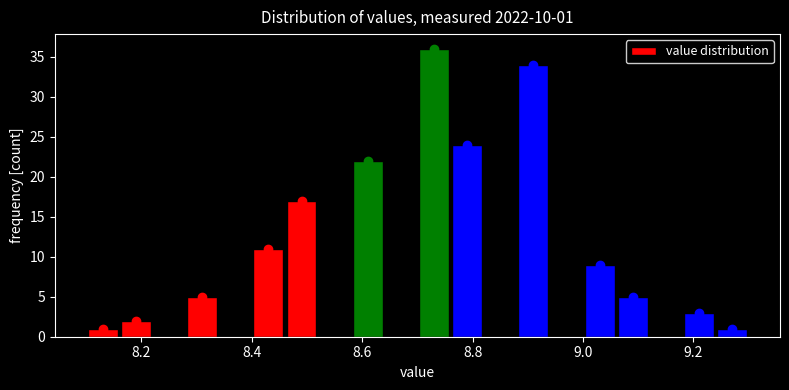

Read against the x-axis, roughly where is the centre of the tallest bar?

8.74